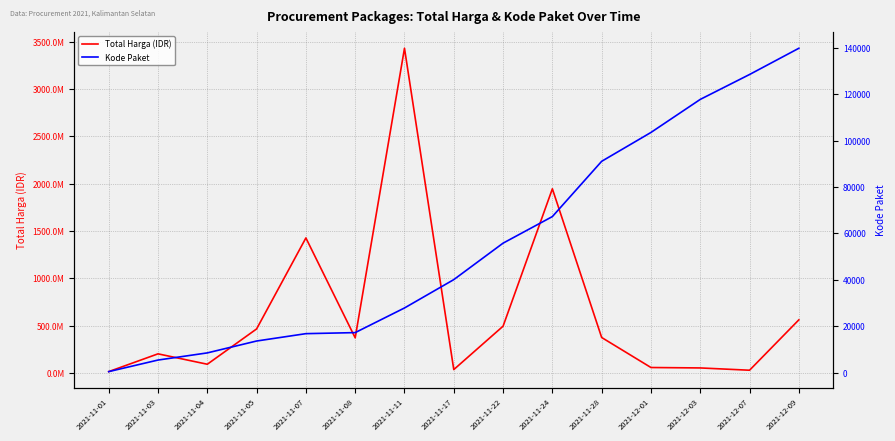

Reading left to right, extract all data points from this chart.

Total Harga (IDR): 2021-11-01=12787500	2021-11-03=200693270	2021-11-04=90672075	2021-11-05=464002100	2021-11-07=1425867900	2021-11-08=369733000	2021-11-11=3430962240	2021-11-17=34292000	2021-11-22=493000000	2021-11-24=1945327200	2021-11-28=373404000	2021-12-01=56152800	2021-12-03=51601000	2021-12-07=27412000	2021-12-09=559971000
Kode Paket: 2021-11-01=464	2021-11-03=5449	2021-11-04=8530	2021-11-05=13652	2021-11-07=16823	2021-11-08=17272	2021-11-11=27891	2021-11-17=40112	2021-11-22=55826	2021-11-24=67279	2021-11-28=91101	2021-12-01=103541	2021-12-03=117783	2021-12-07=128516	2021-12-09=139817